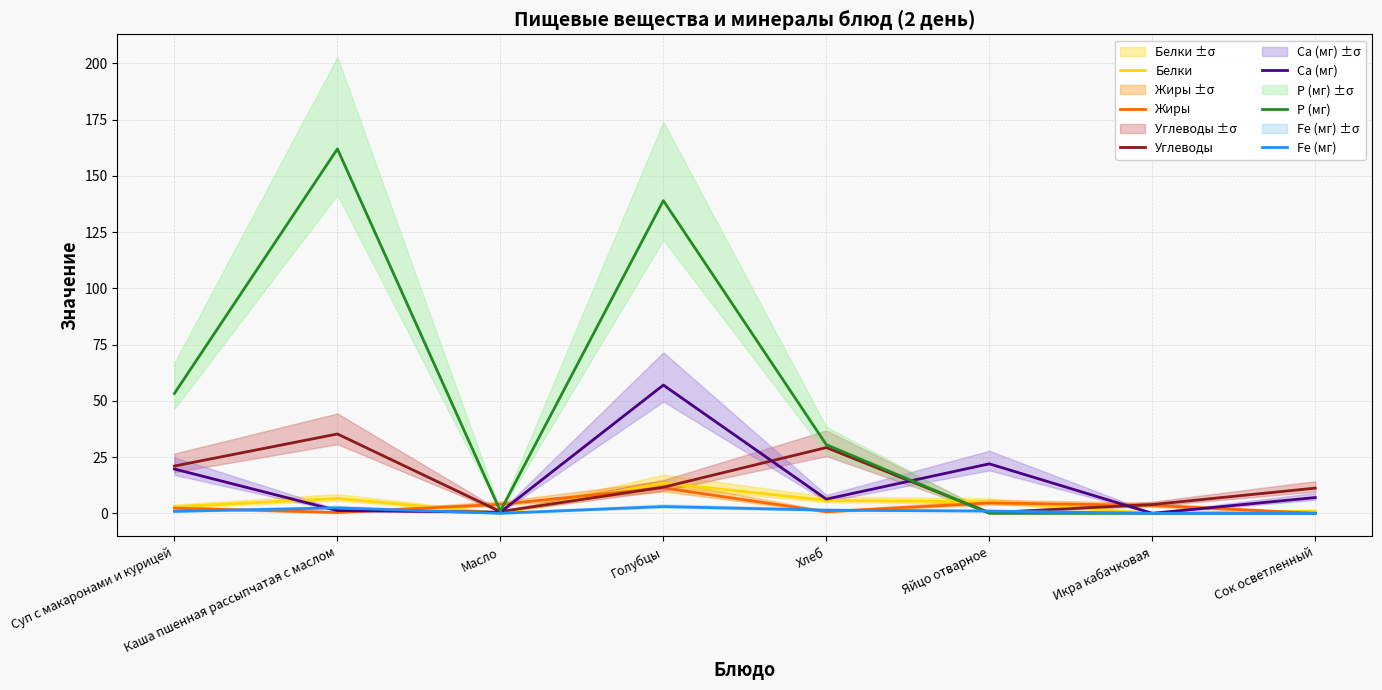

Where is Fe (мг) nearest to the value 1?

Яйцо отварное